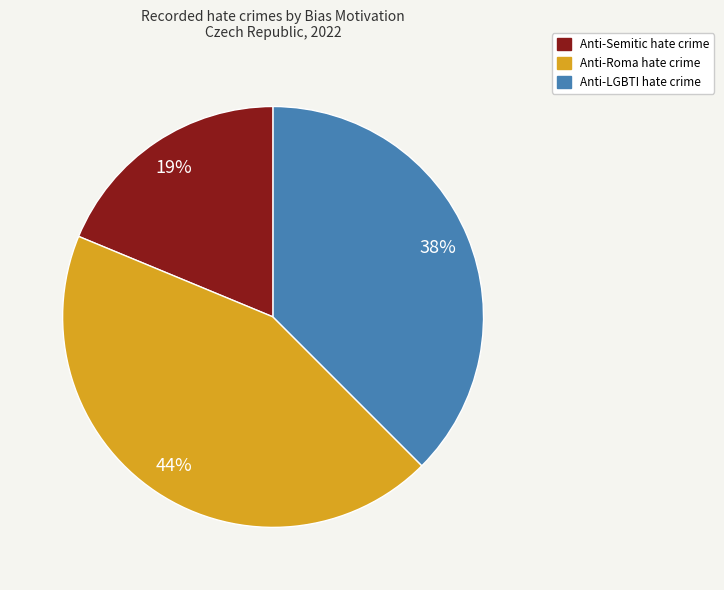

Is there any slice that represents more than half of the pie?

No